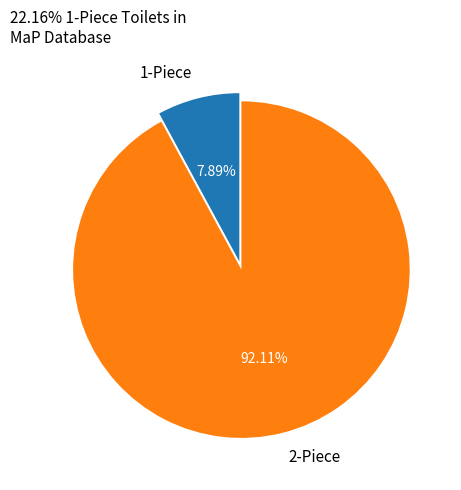

Combined, do 2-Piece and 1-Piece account for over 50%?

Yes